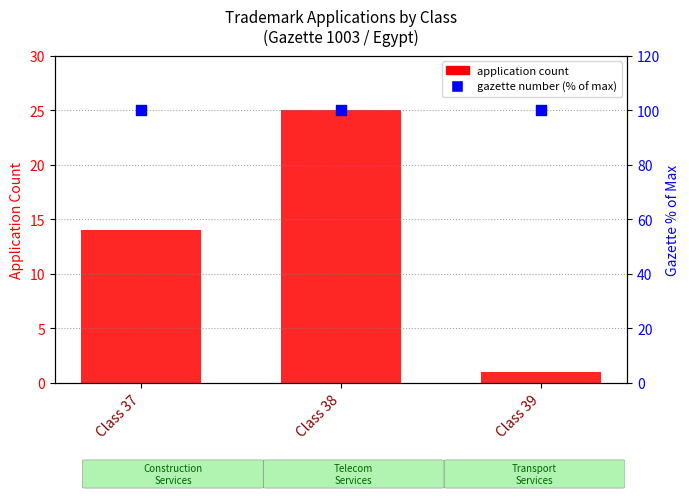

What is the total value across all series at Class 38?

125